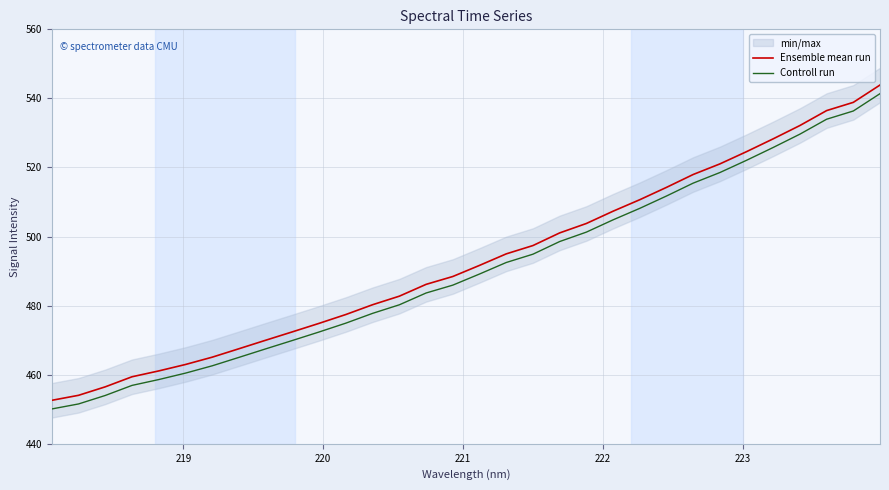

Rank the series by their average value, from highest to lowest.

Ensemble mean run, Controll run